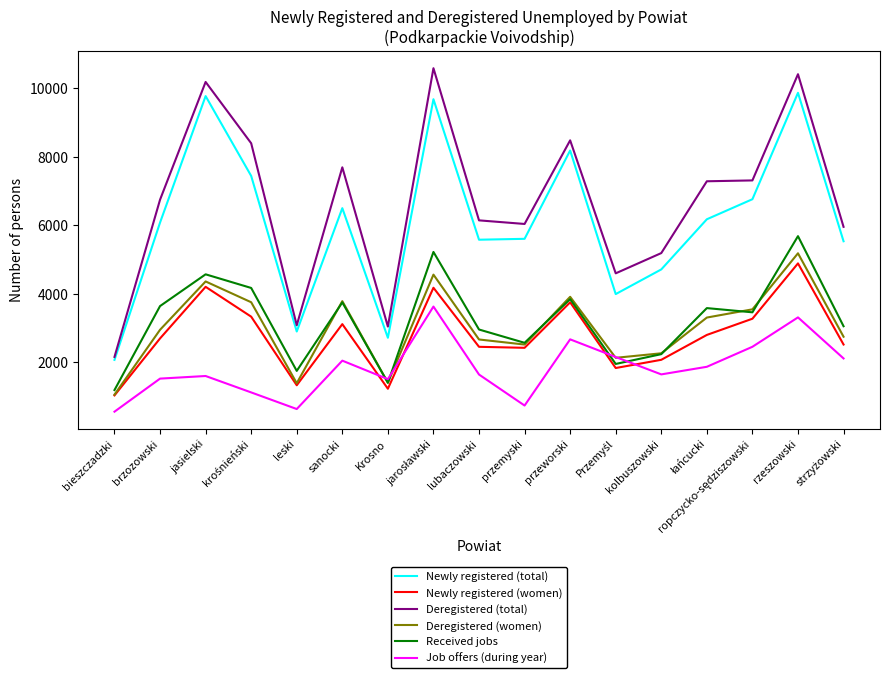

Which series has the largest total across all categories?

Deregistered (total)